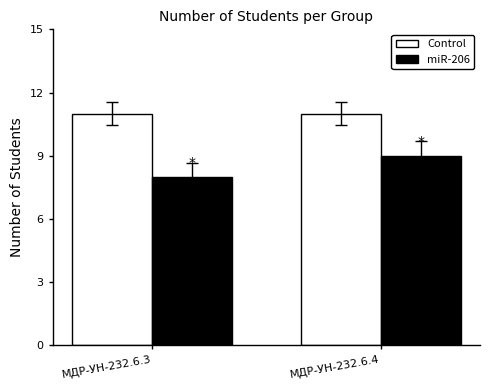

What is the value of the Control bar at the 1st from the left?

11